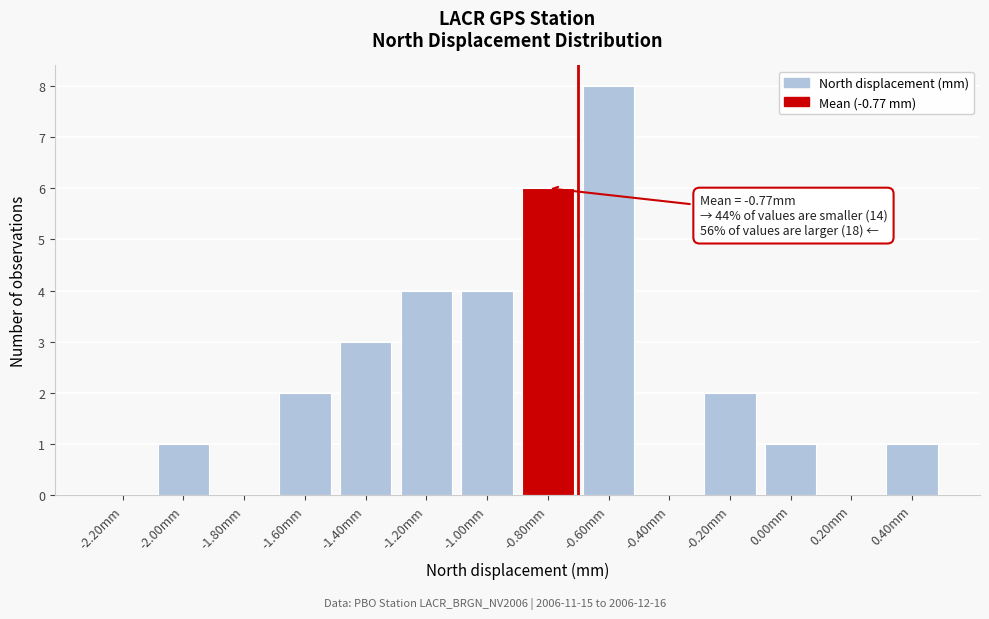

Reading right to left, list all the values displayed in this chart.

0.40mm=1	0.20mm=0	0.00mm=1	-0.20mm=2	-0.40mm=0	-0.60mm=8	-0.80mm=6	-1.00mm=4	-1.20mm=4	-1.40mm=3	-1.60mm=2	-1.80mm=0	-2.00mm=1	-2.20mm=0